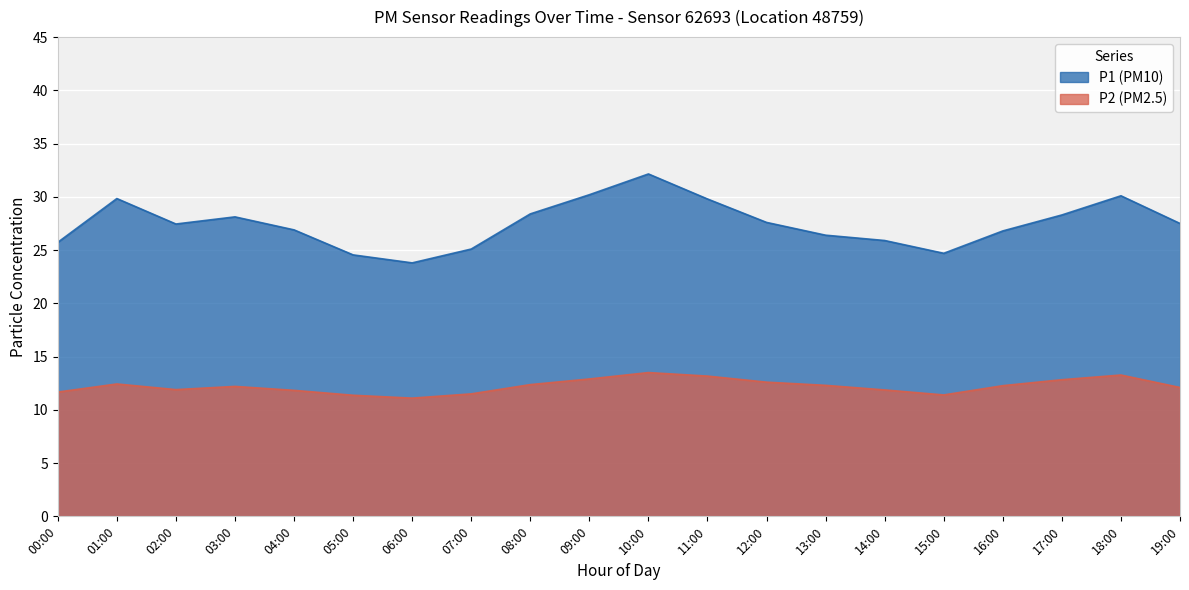

At 07:00, list the series in order from smallest to largest.

P2 (PM2.5), P1 (PM10)